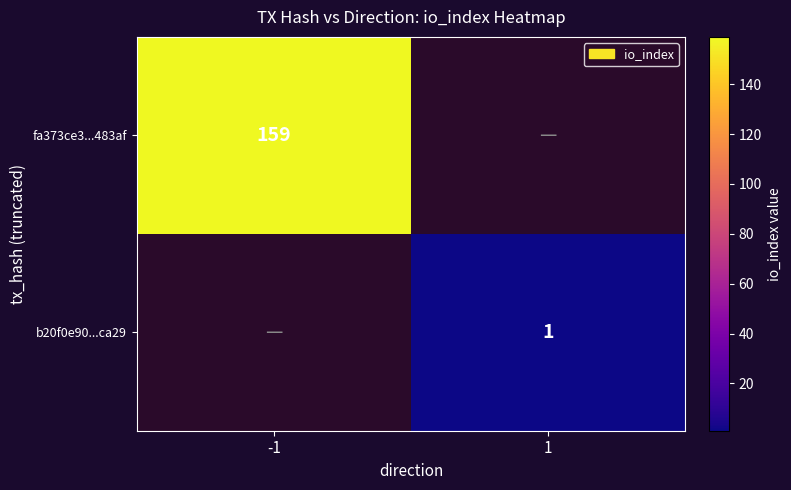

At how many categories does at least one series exceed 90?

1